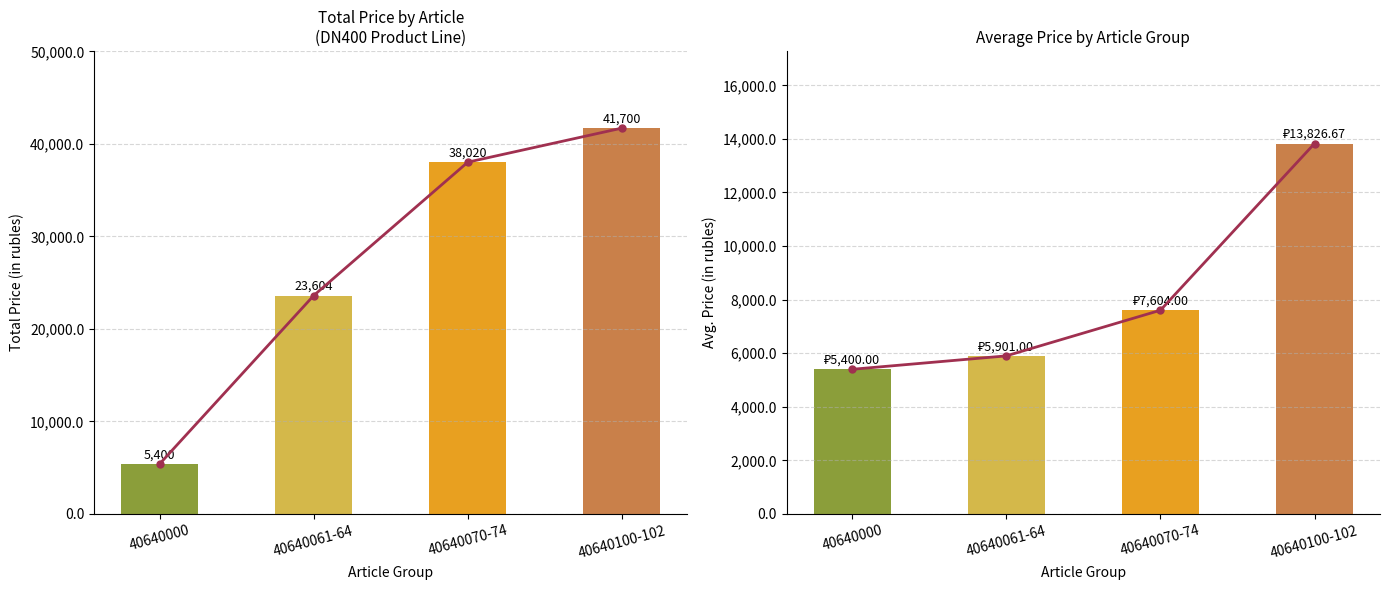

At which label does Средняя цена first exceed 7604?

40640100-102